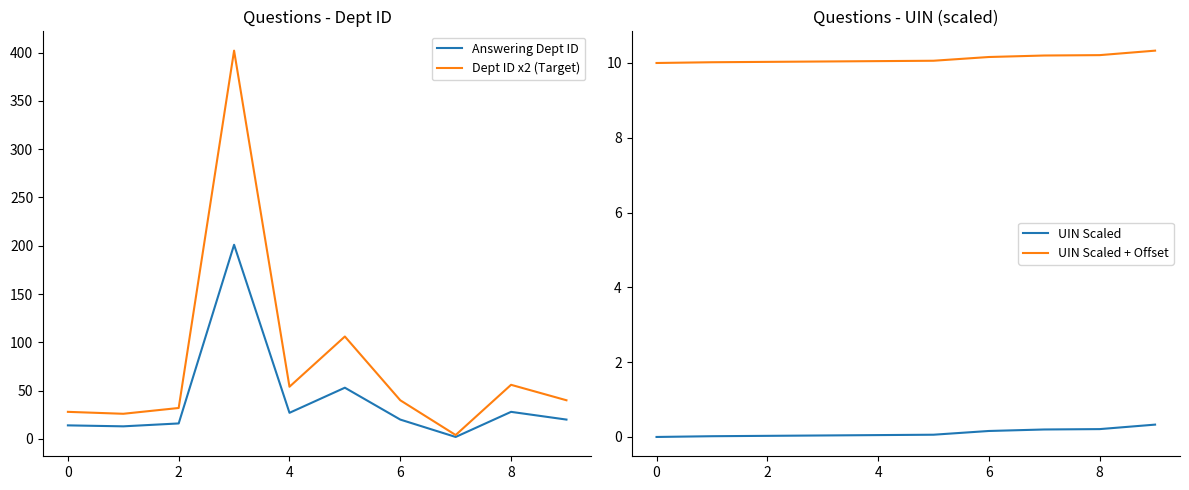

What is the spread (max minus min) of values at 2?

32.0